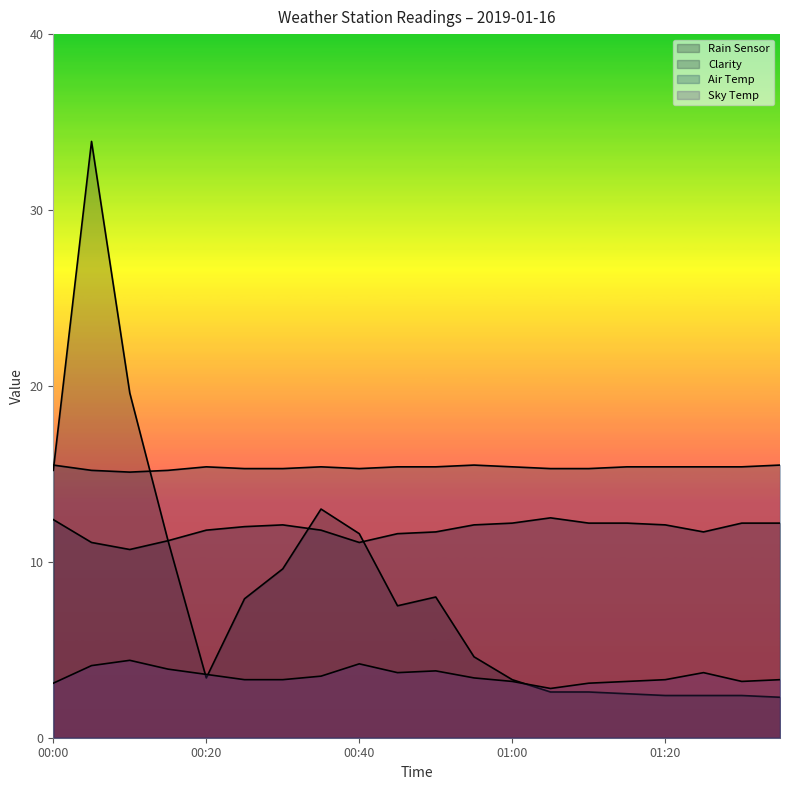

What position from the left is 01:00?

13